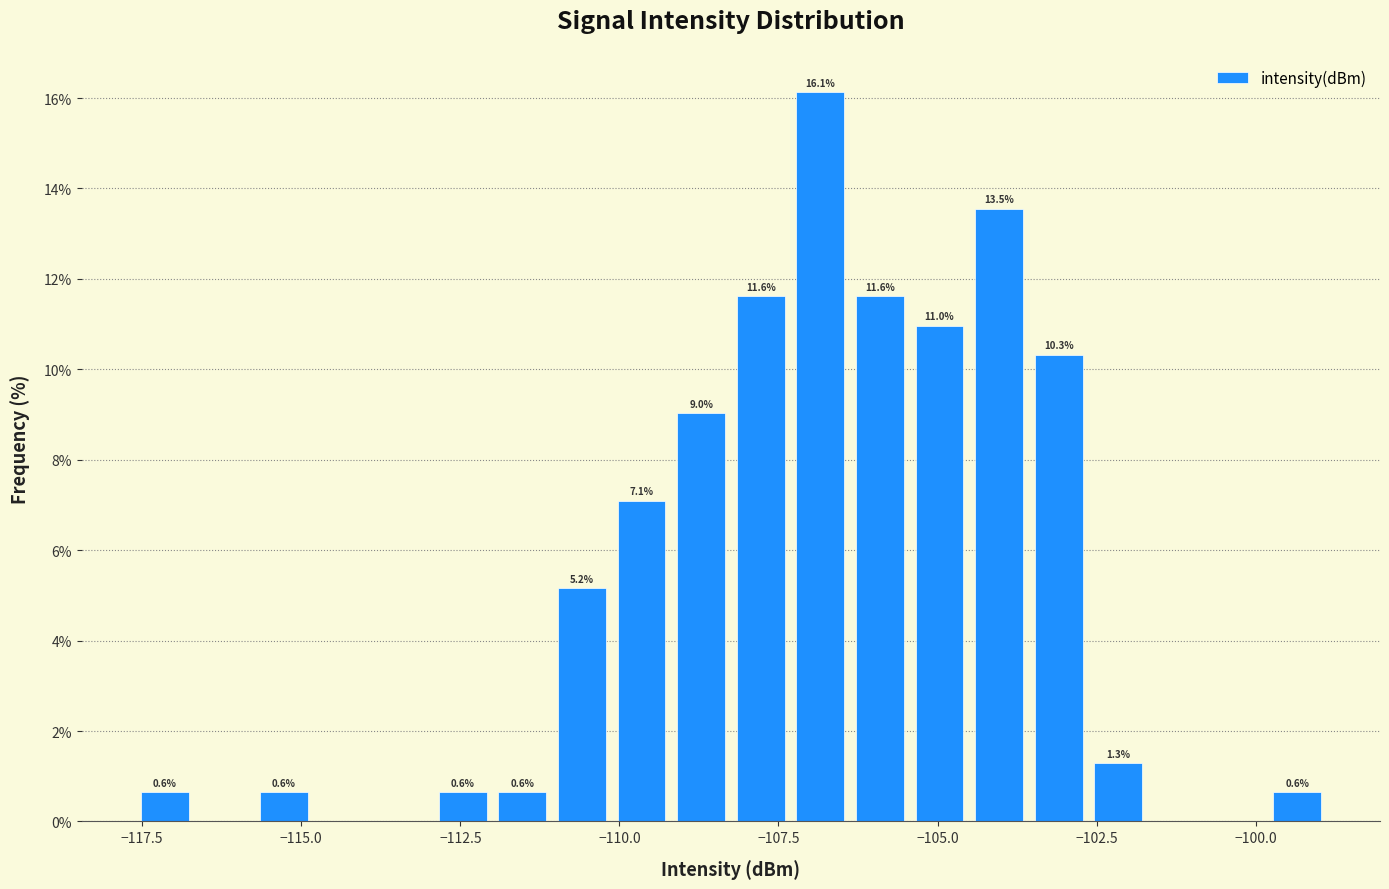

Read against the x-axis, roughly where is the centre of the tallest bar?

-107.0